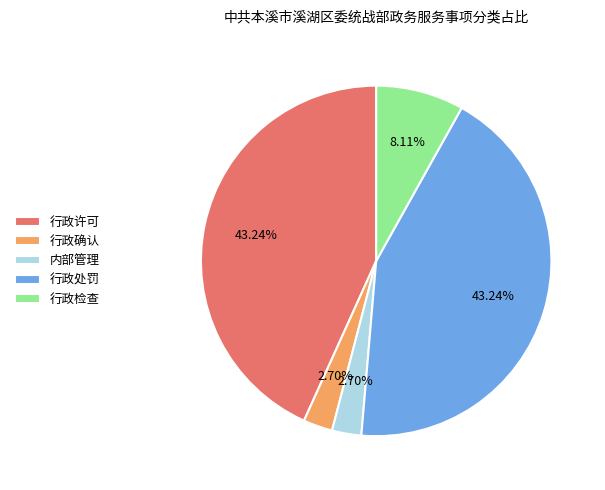

Between 内部管理 and 行政许可, which is larger?

行政许可